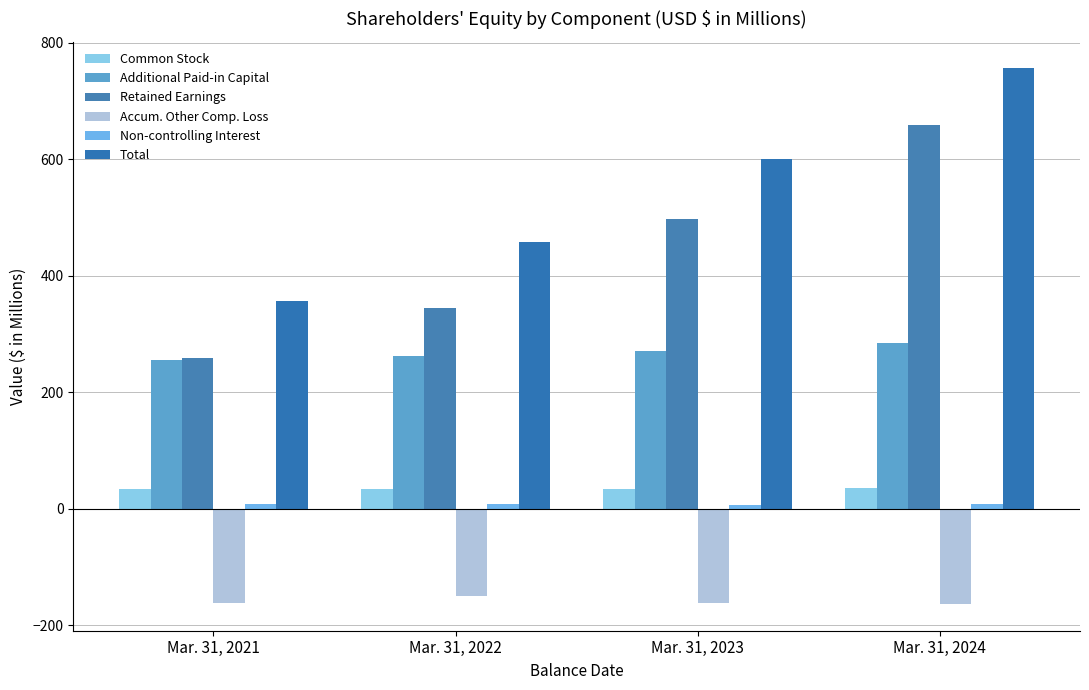

What is the difference between the Total values at Mar. 31, 2024 and Mar. 31, 2022?

297.4